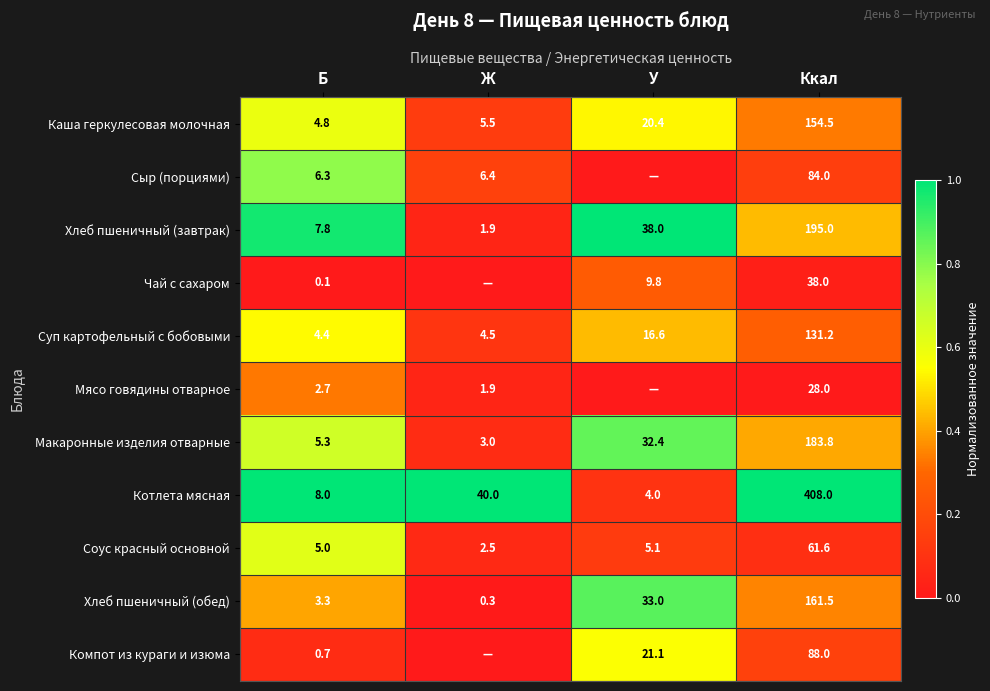

The value of Сыр (порциями) at Ккал is 38.7. True or false?

False